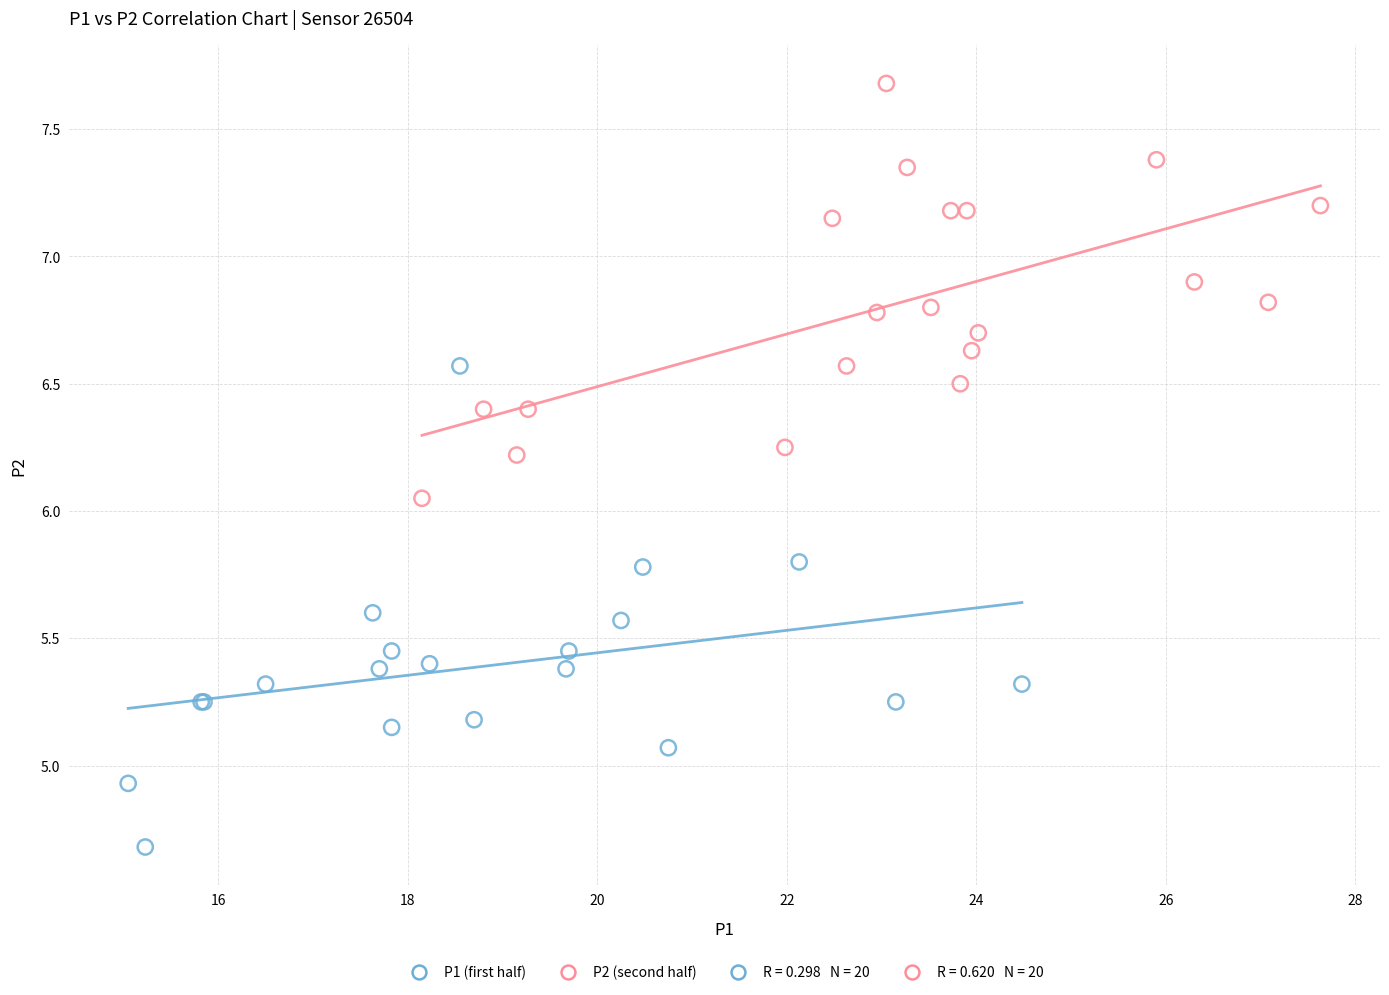

Which series contains the highest Y value?

P2 (second half)